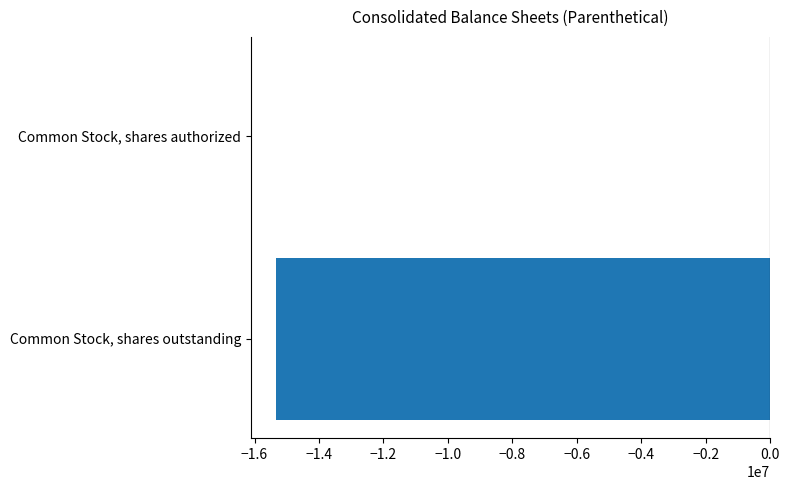

The value at Common Stock, shares authorized is 0. True or false?

True